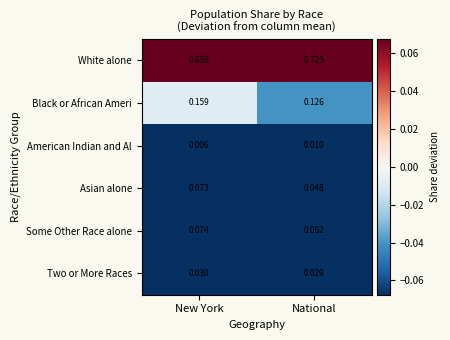

Rank the series at New York from lowest to highest value.

American Indian and Al, Two or More Races, Asian alone, Some Other Race alone, Black or African Ameri, White alone